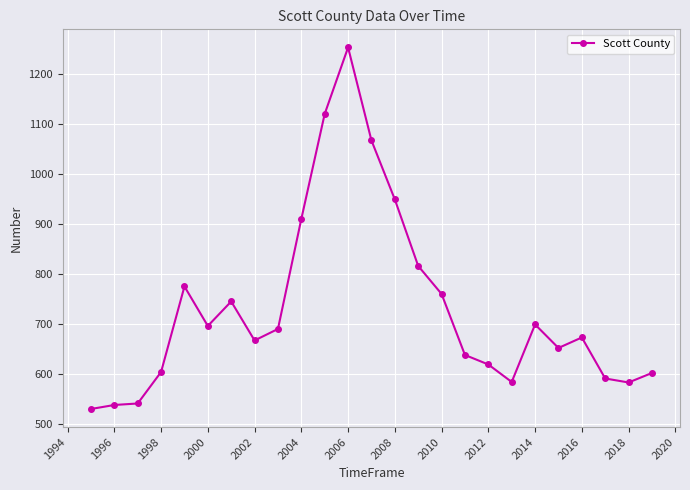

What is the smallest value displayed?

530